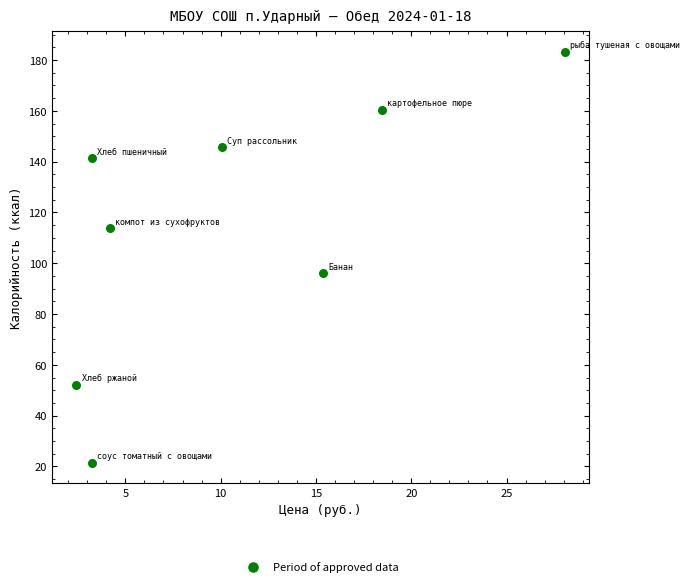

What is the average Y value?

114.3